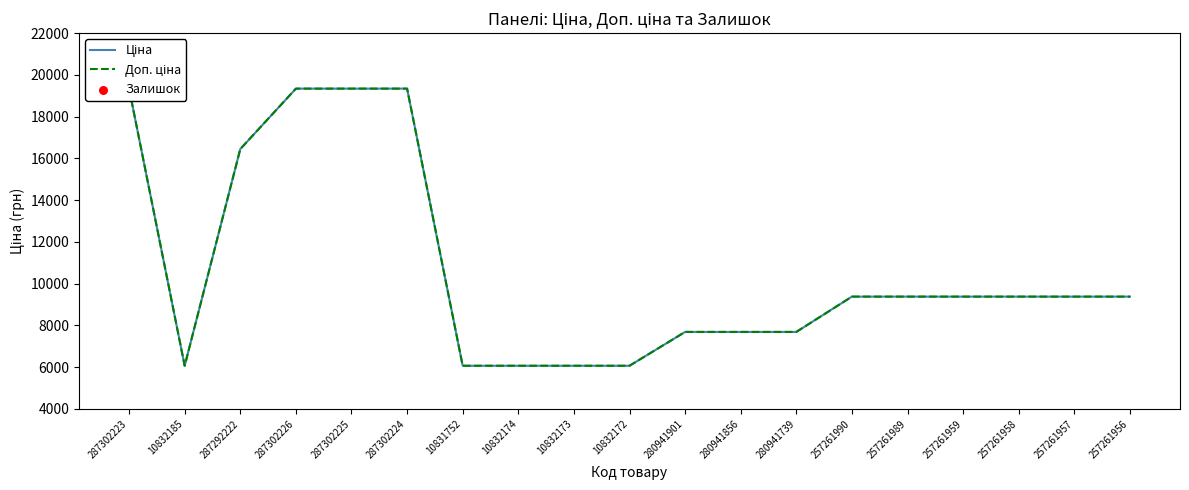

Which series has the largest total across all categories?

Ціна